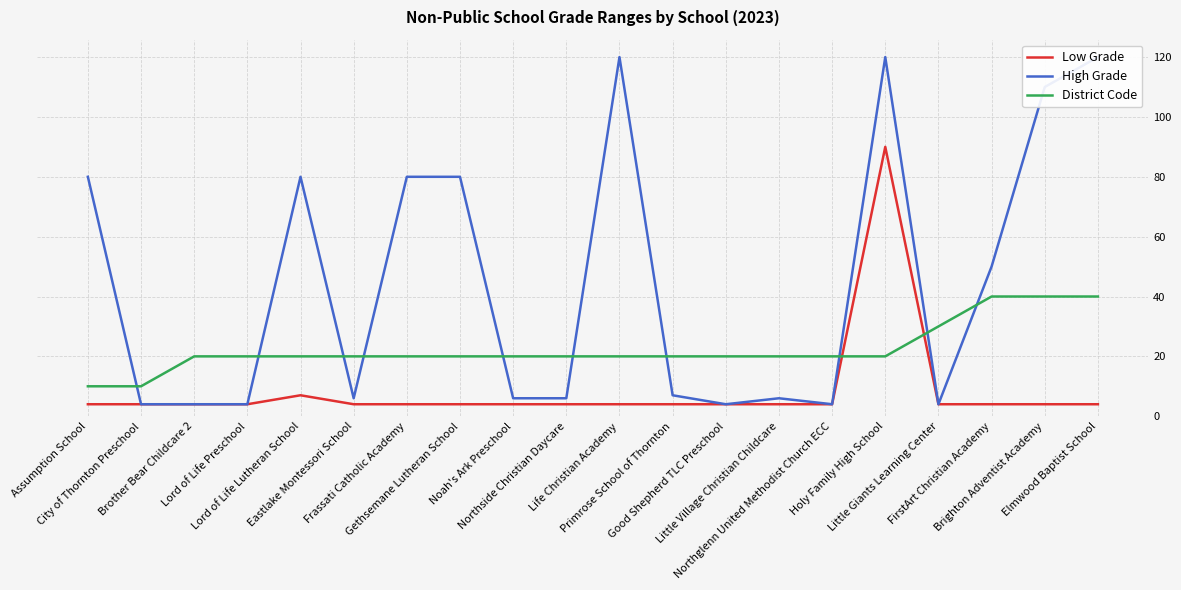

At how many categories does at least one series exceed 48?

9